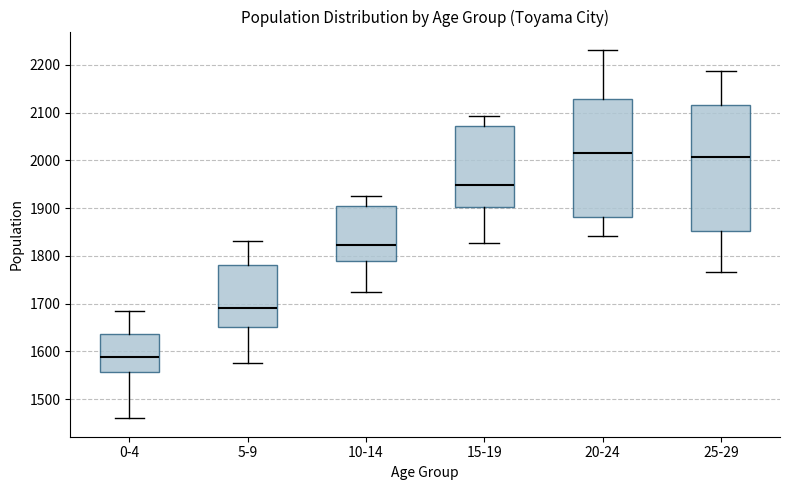

Which box is the tallest, from its lower edge to its upper edge?

25-29